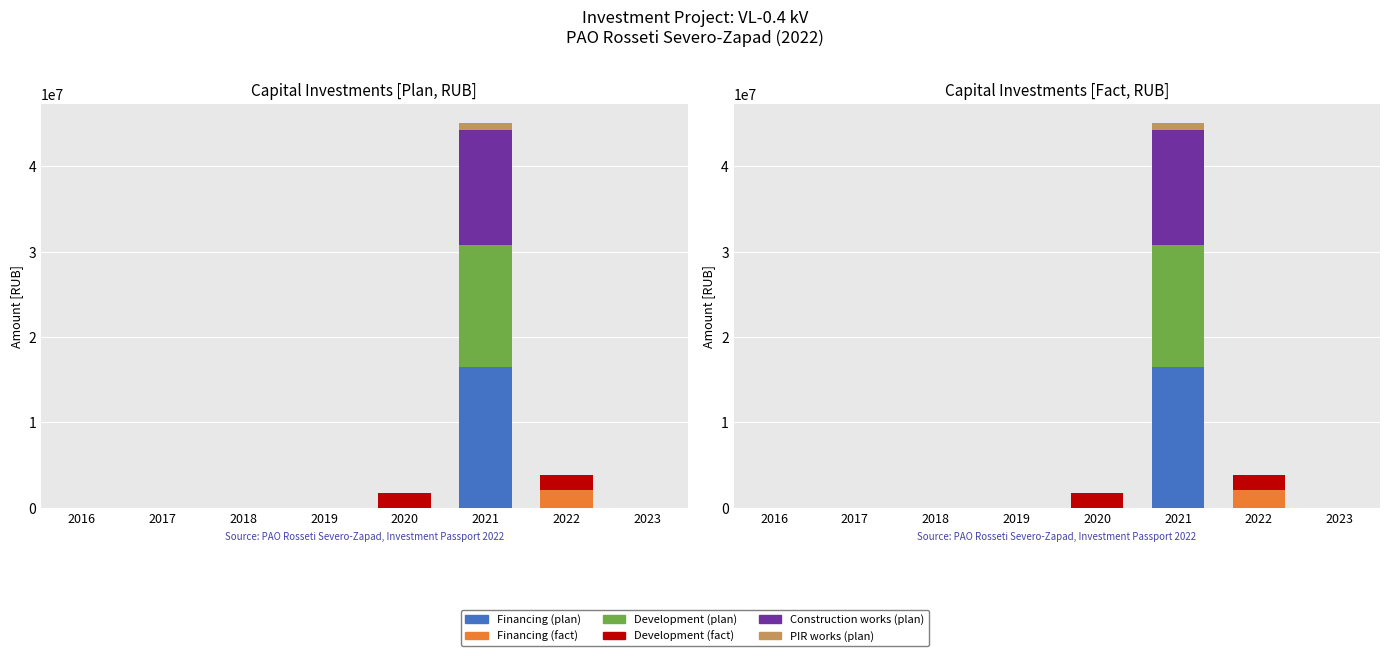

Which category has the highest value in the PIR works (plan) series?

2021